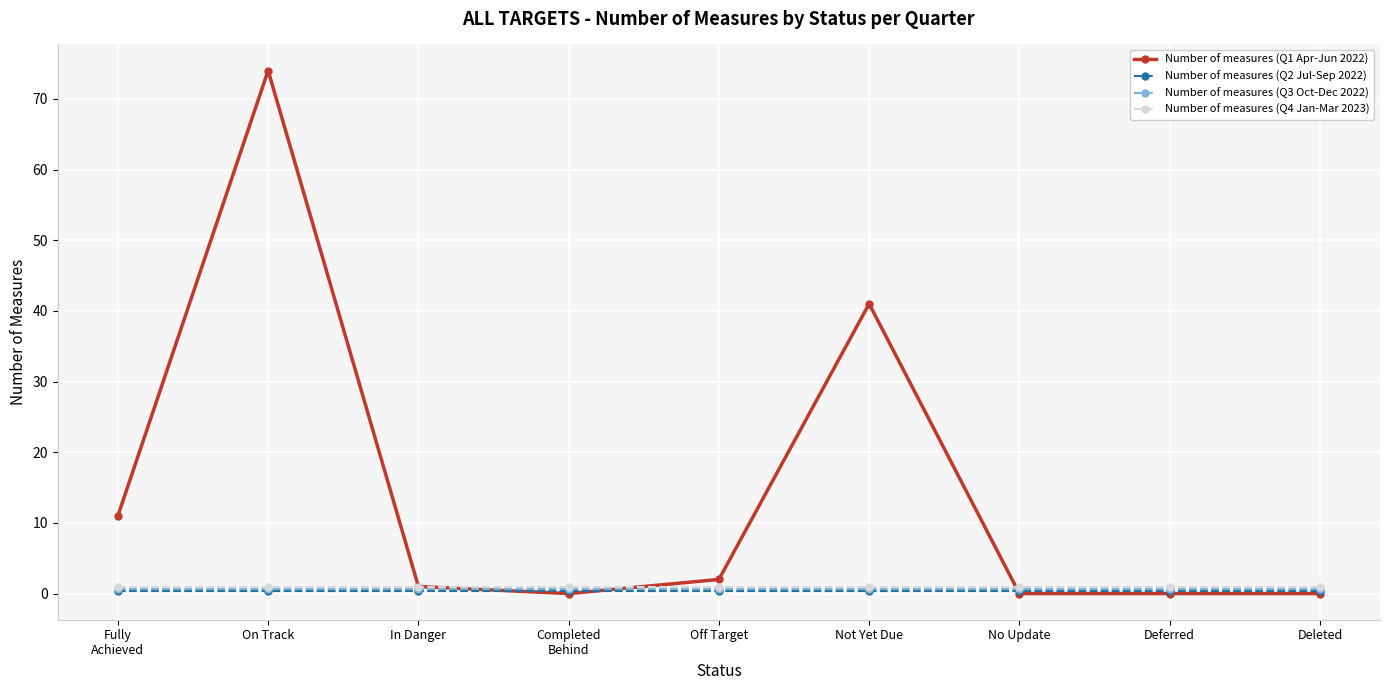

What is the label of the 8th point from the right?

On Track